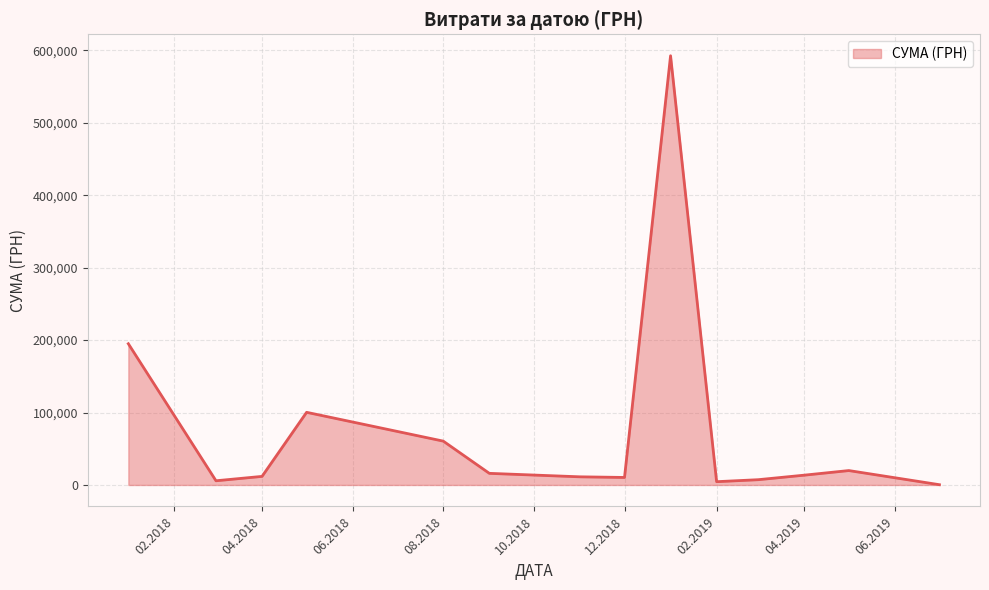

What is the maximum value shown in the chart?

592556.2